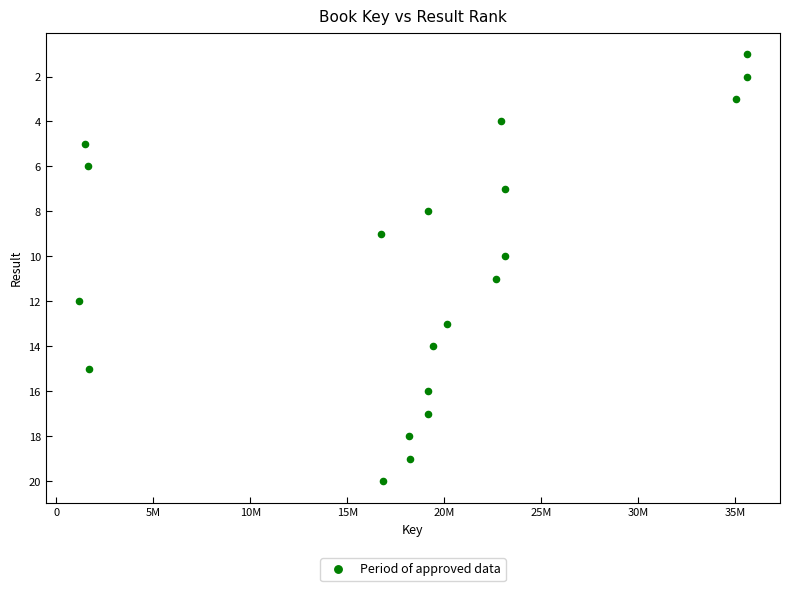

What is the range of Y values (max minus min)?

19